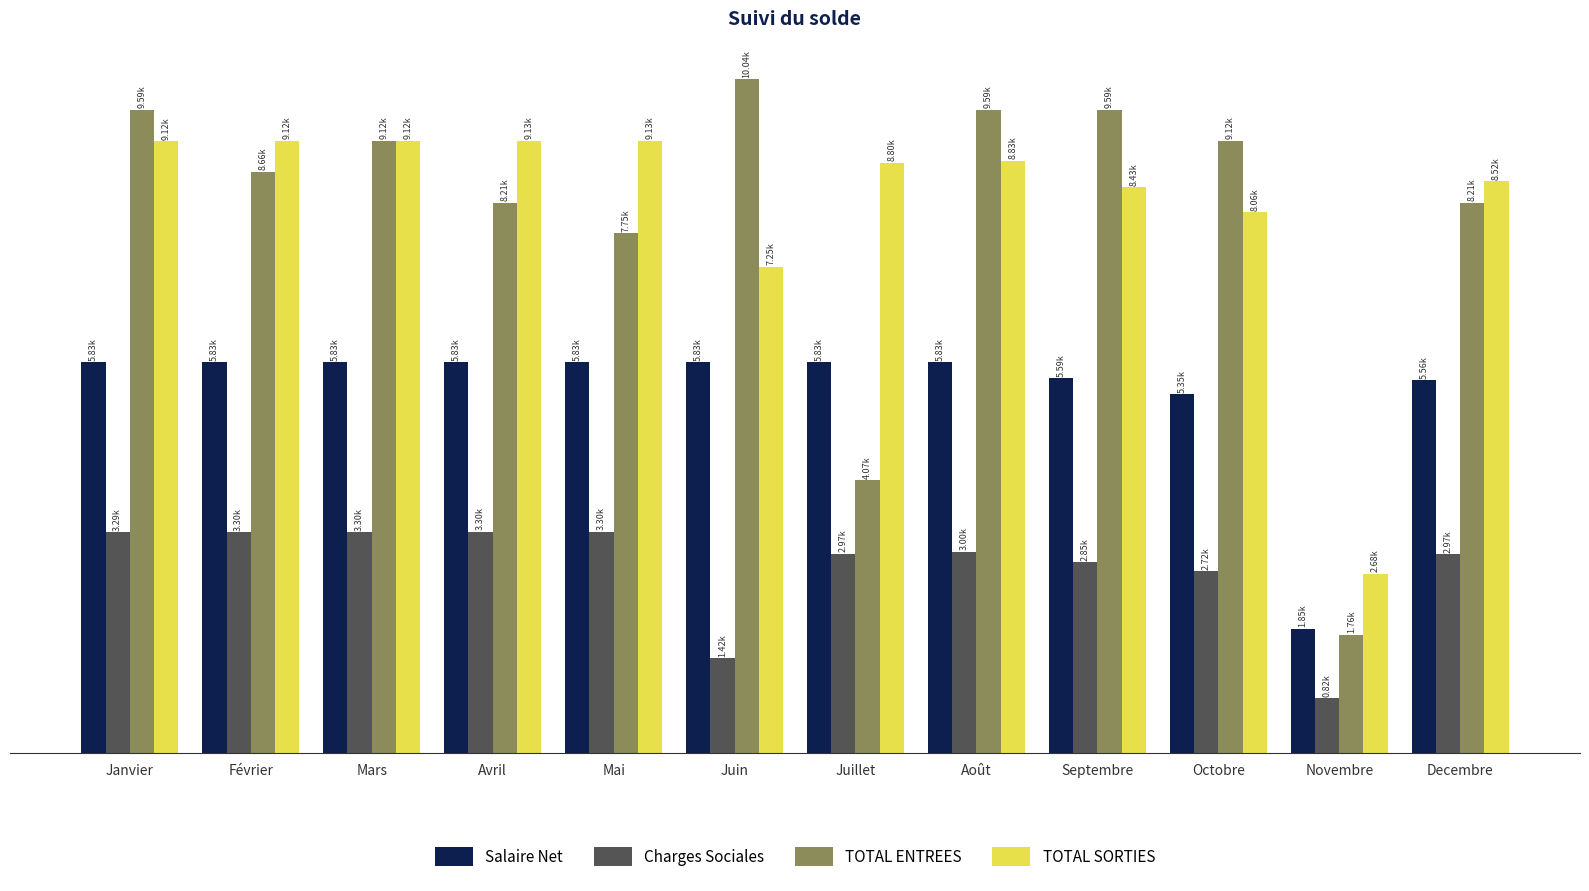

The value of TOTAL ENTREES at Mai is 7745.0. True or false?

True